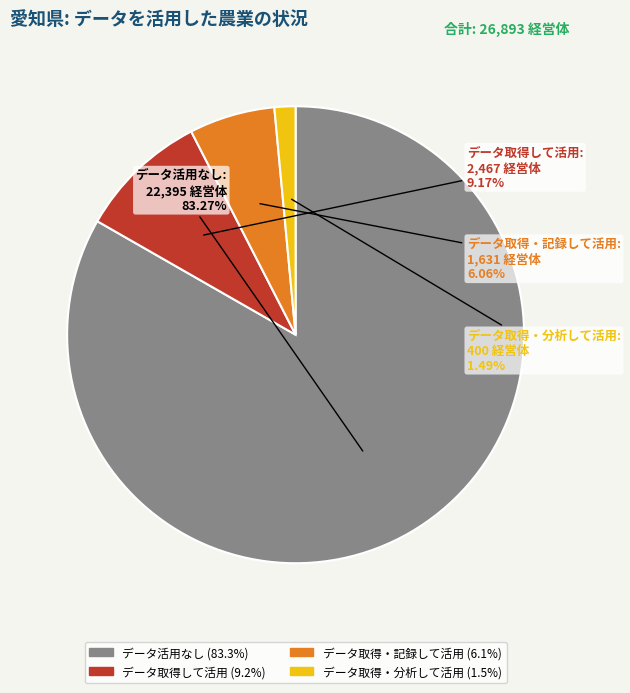

Is there a majority slice in this chart?

Yes